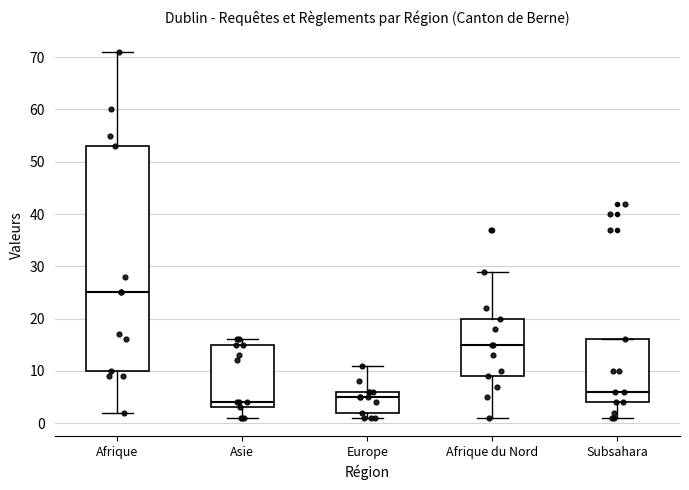

Reading left to right, read every box against the y-axis: the position of its median line, the range the box covers, and the ends of its whiskers. The values are not printed on the chart, so give them approximately, as read against the axis.

Afrique: median 25, box 10 to 53, whiskers 2 to 71
Asie: median 4, box 3 to 15, whiskers 1 to 16
Europe: median 5, box 2 to 6, whiskers 1 to 11
Afrique du Nord: median 15, box 9 to 20, whiskers 1 to 29
Subsahara: median 6, box 4 to 16, whiskers 1 to 16